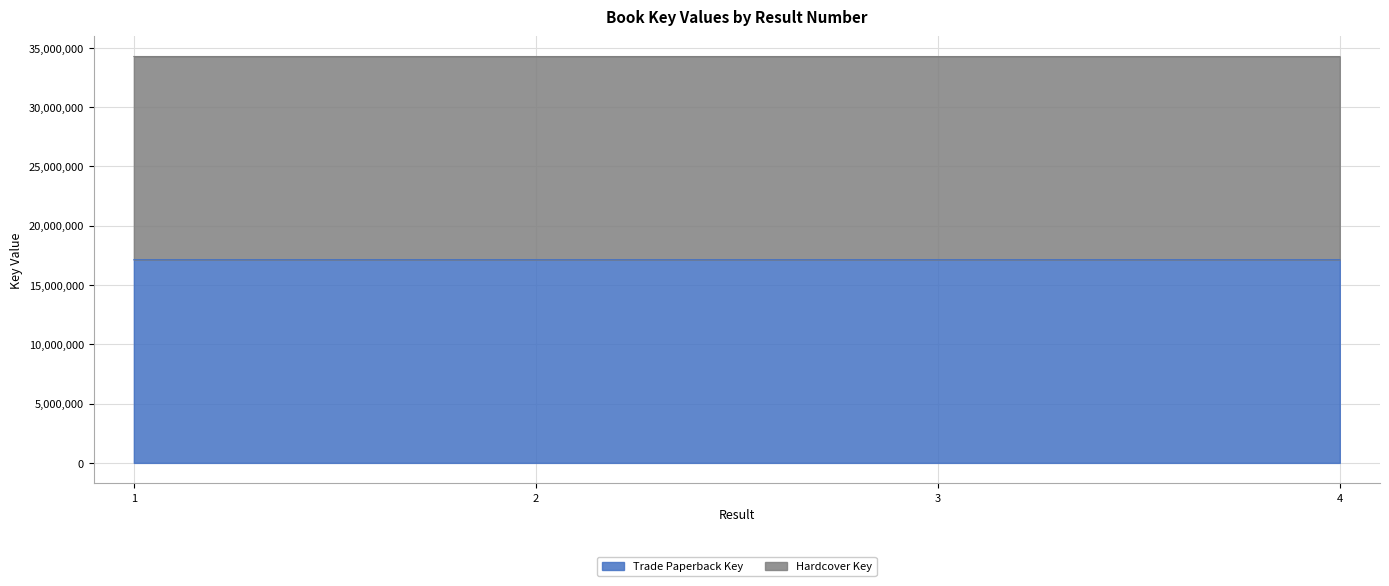

What is the value of the Hardcover Key point at the 2nd from the left?

34263082